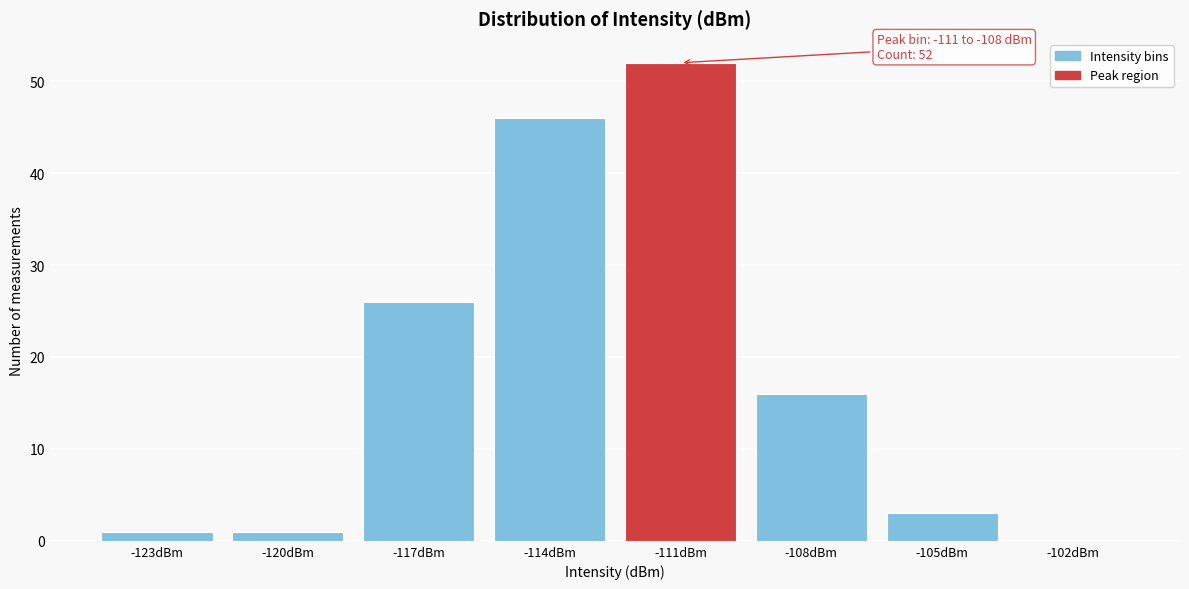

Reading left to right, extract all data points from this chart.

-123dBm=1	-120dBm=1	-117dBm=26	-114dBm=46	-111dBm=52	-108dBm=16	-105dBm=3	-102dBm=0